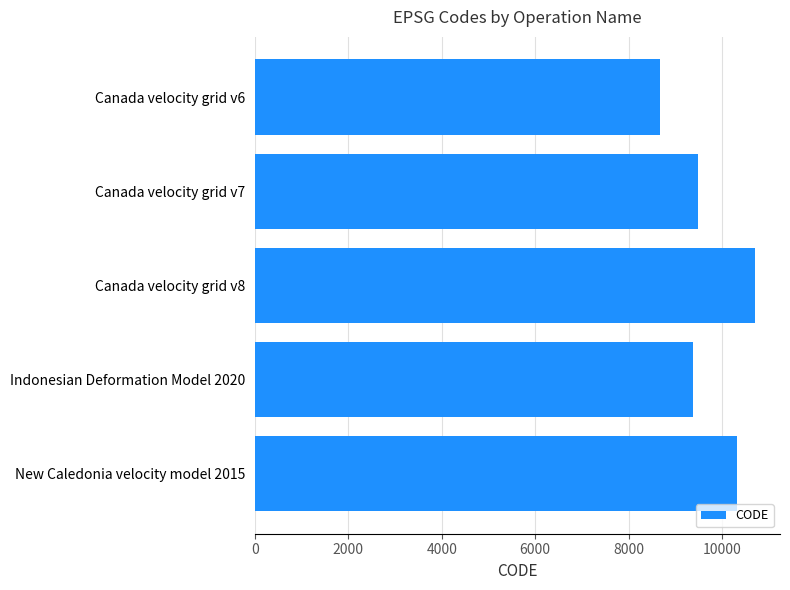

List the labels in order of value, largest first.

Canada velocity grid v8, New Caledonia velocity model 2015, Canada velocity grid v7, Indonesian Deformation Model 2020, Canada velocity grid v6